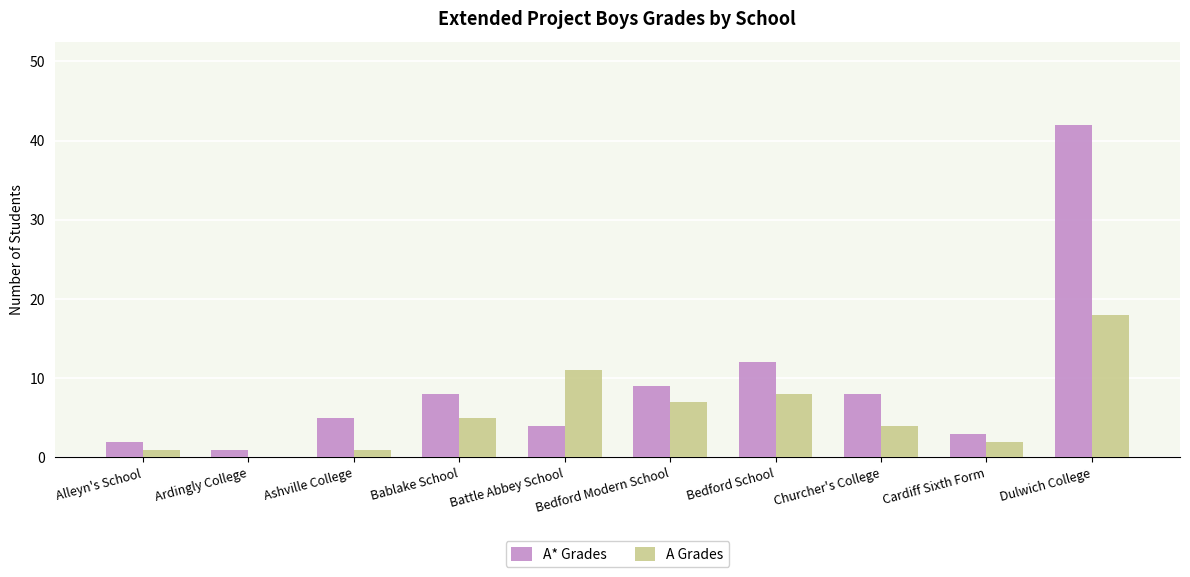

Between Battle Abbey School and Dulwich College, which series saw the biggest shift?

A* Grades